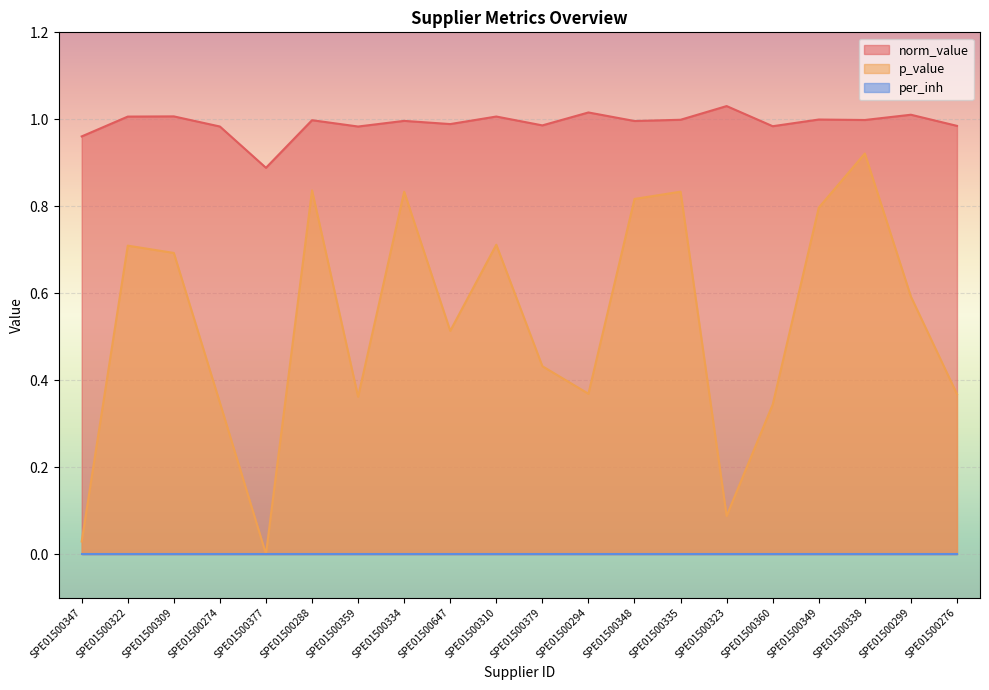

Is the value of p_value at SPE01500323 greater than the value of norm_value at SPE01500377?

No